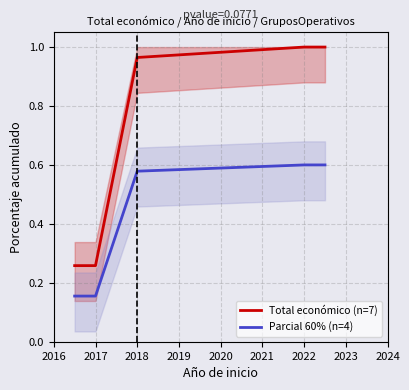

True or false: Parcial 60% (n=4) and Total económico (n=7) cross at least once.

False